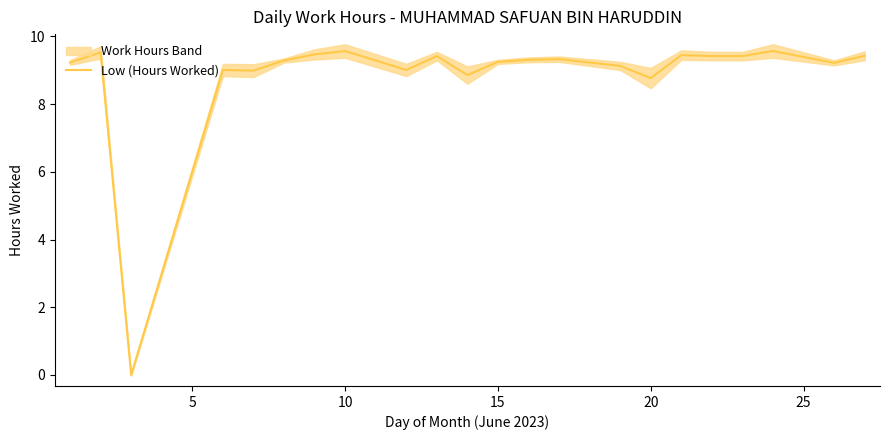

True or false: Low (Hours Worked) has a value of 8.8 at 20.

True